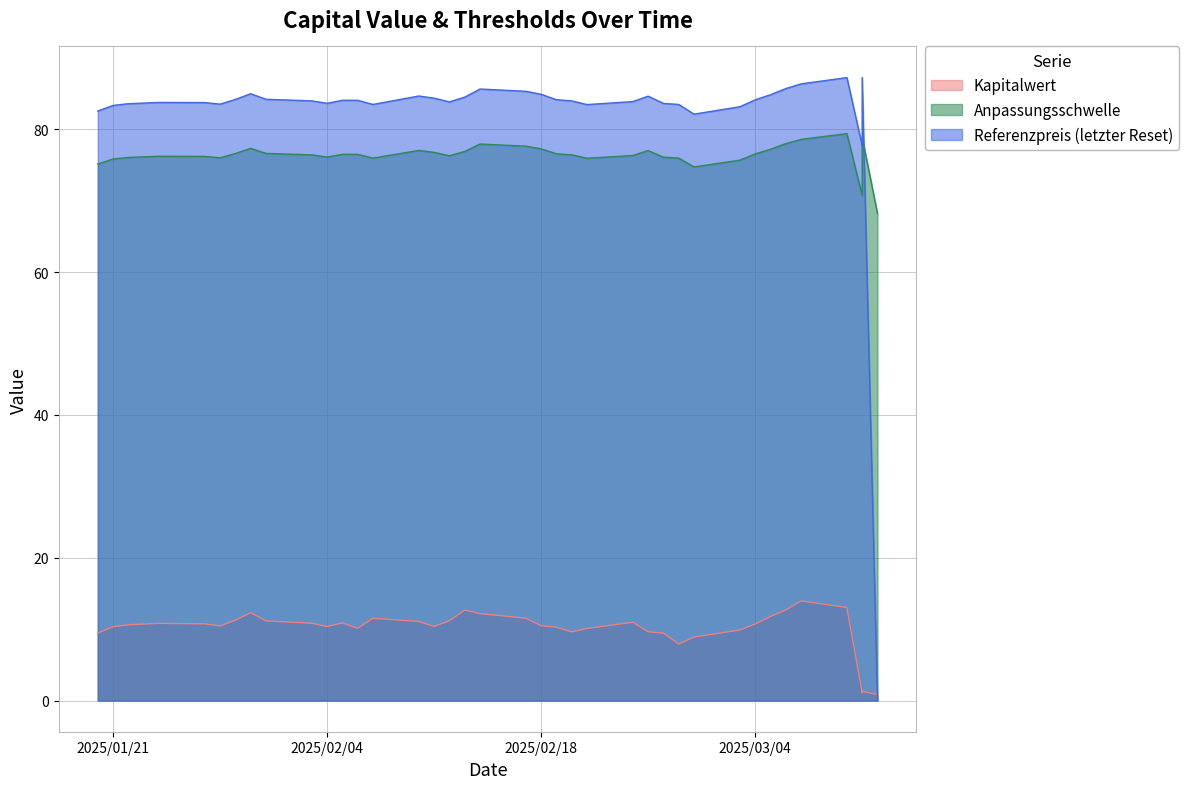

Is the value of Referenzpreis at 2025-03-11 greater than the value of Kapitalwert at 2025-01-30?

Yes